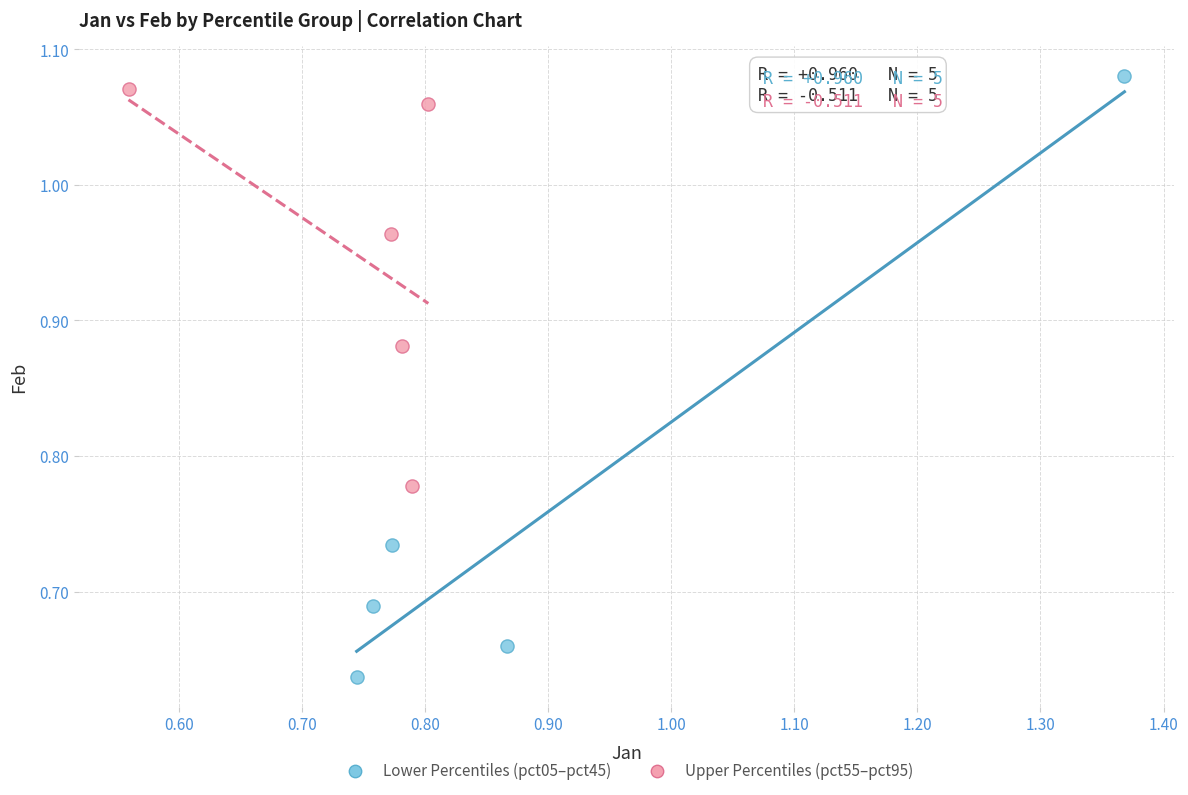

Which series has the largest Y range (max minus min)?

Lower Percentiles (pct05–pct45)